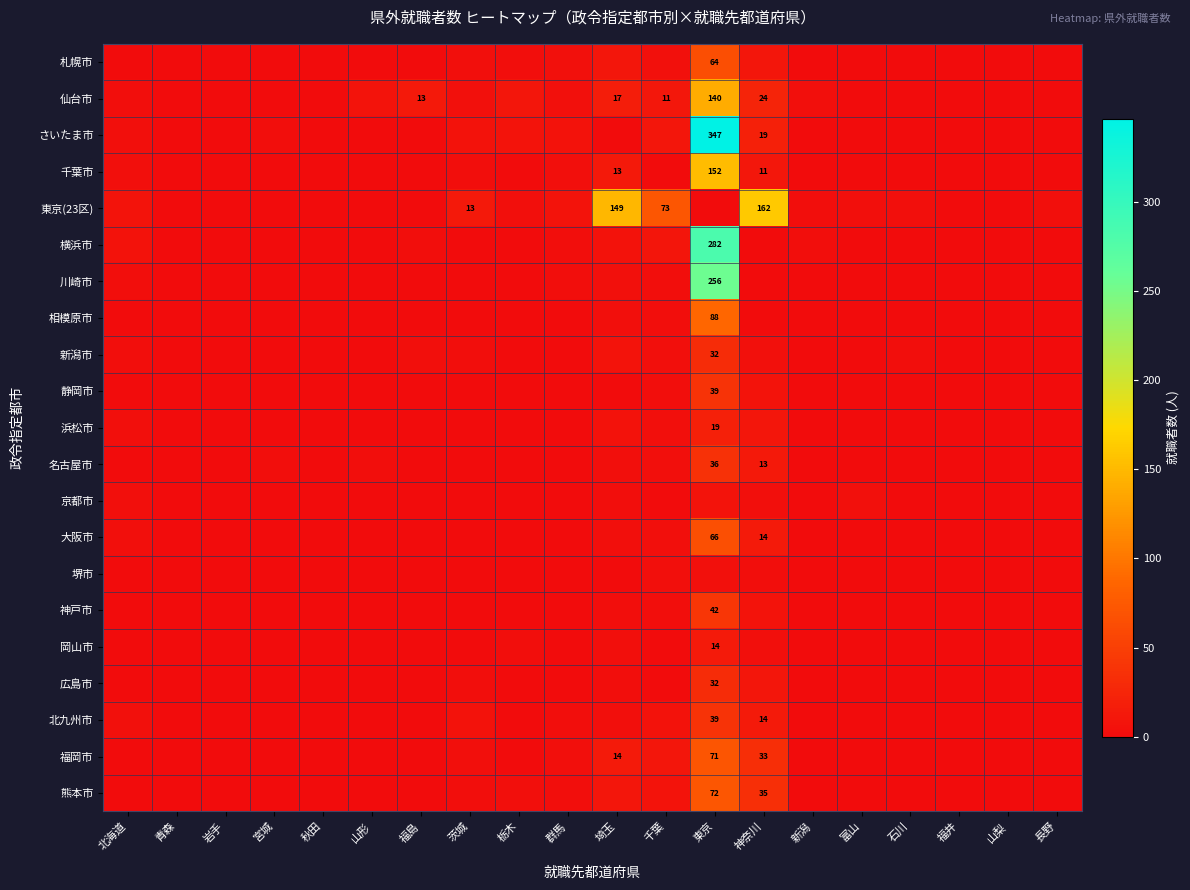

At which label does 浜松市 reach its peak?

東京